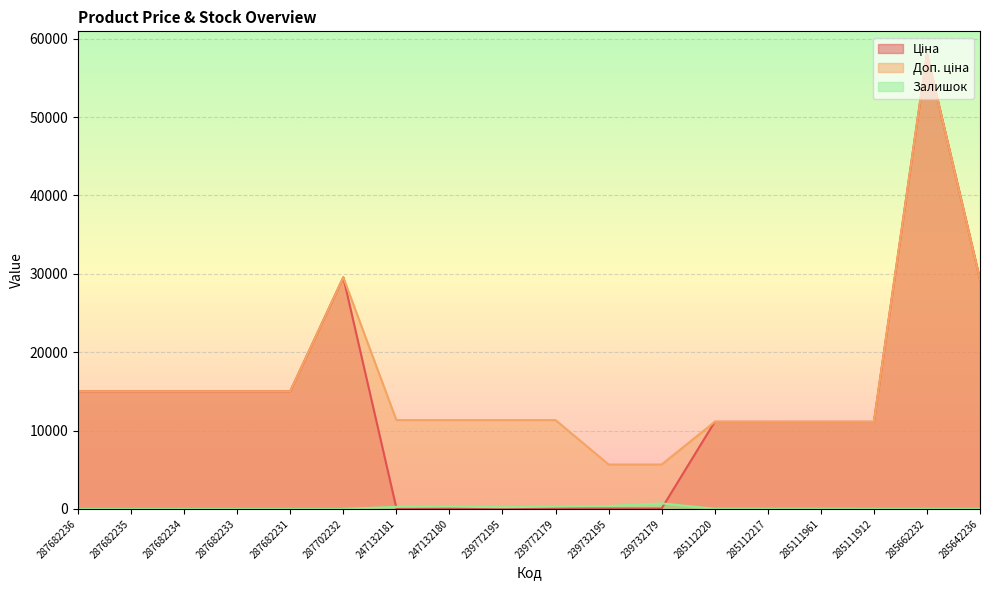

True or false: Ціна and Доп. ціна cross at least once.

False